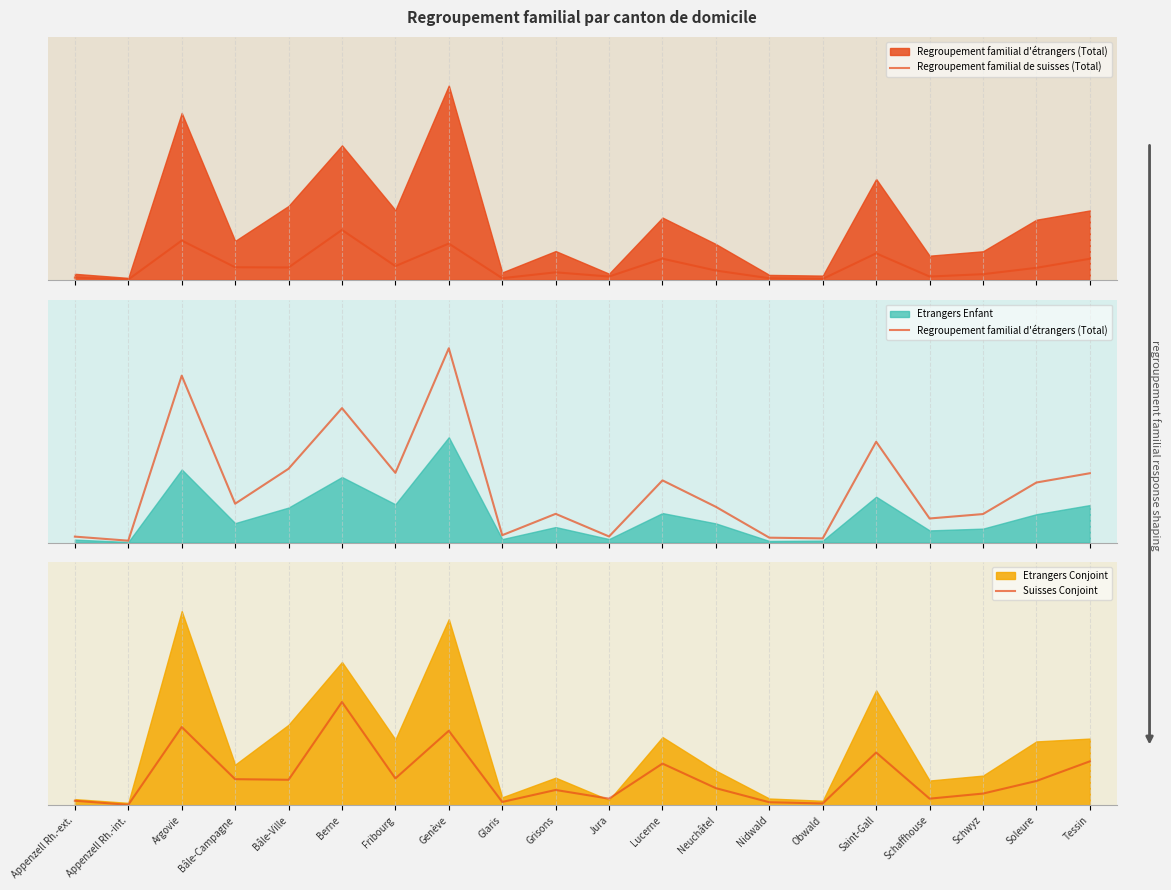

What is the sum of all Regroupement familial de suisses (Total) values?

3927